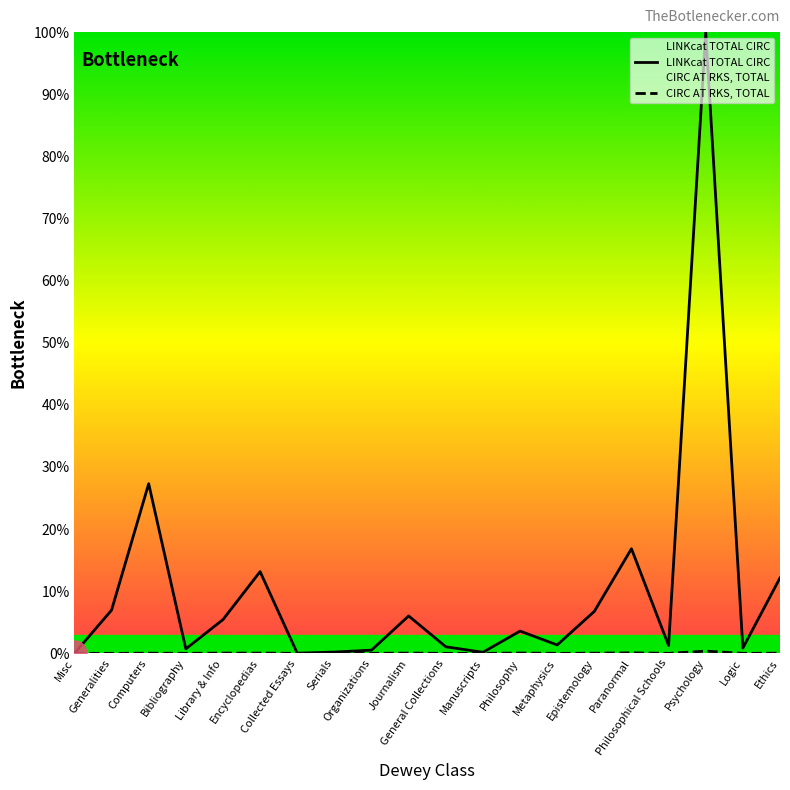

Which has a higher value, Philosophy or Library & Info?

Library & Info